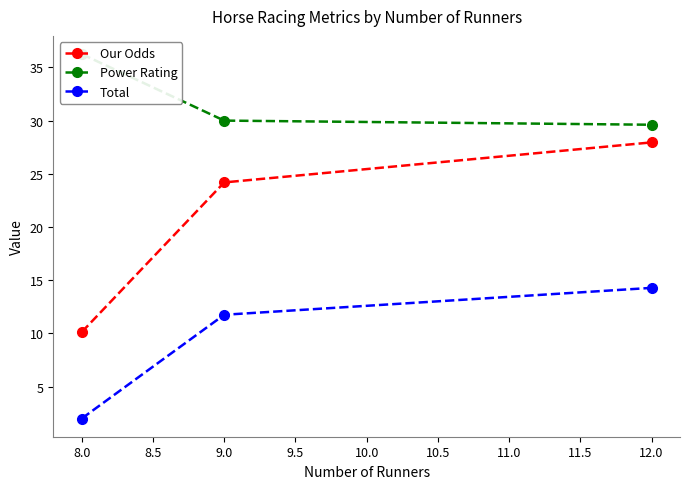

What is the difference between the Our Odds values at 8.0 and 9.0?

14.1